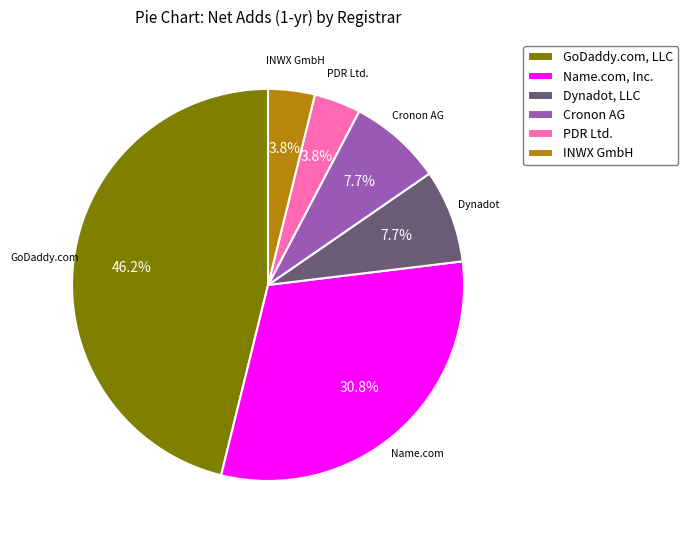

How many slices are in this pie chart?

6